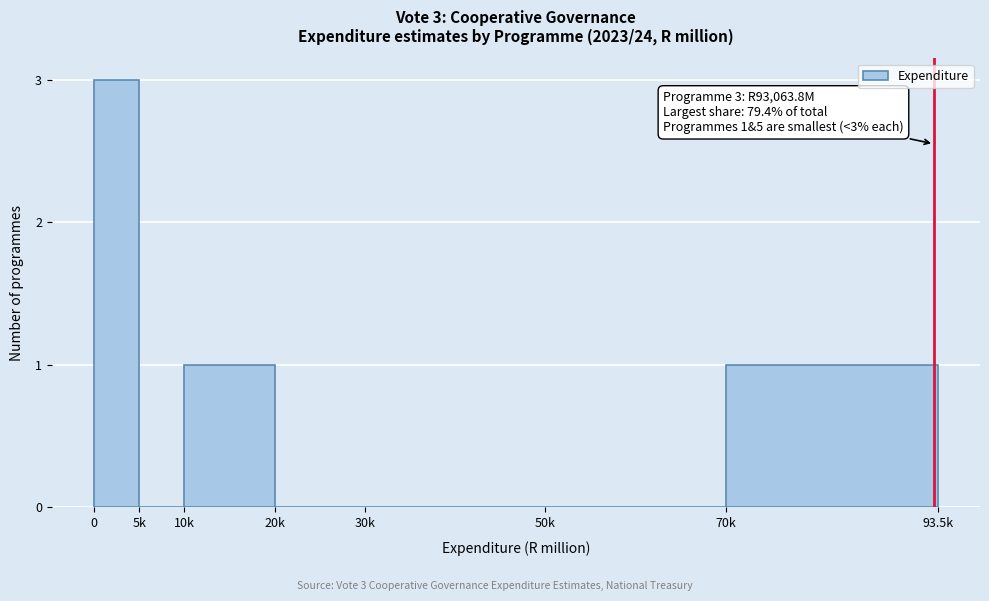

Reading right to left, transcribe all the data shown in this chart.

70k=1	50k=0	30k=0	20k=0	10k=1	5k=0	0=3